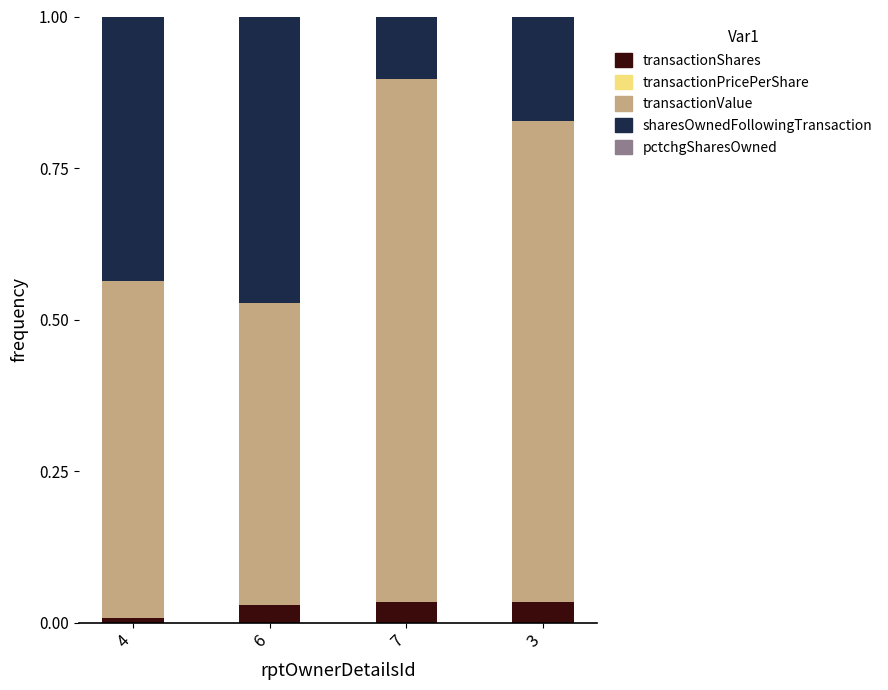

How many data points does each series have?

4